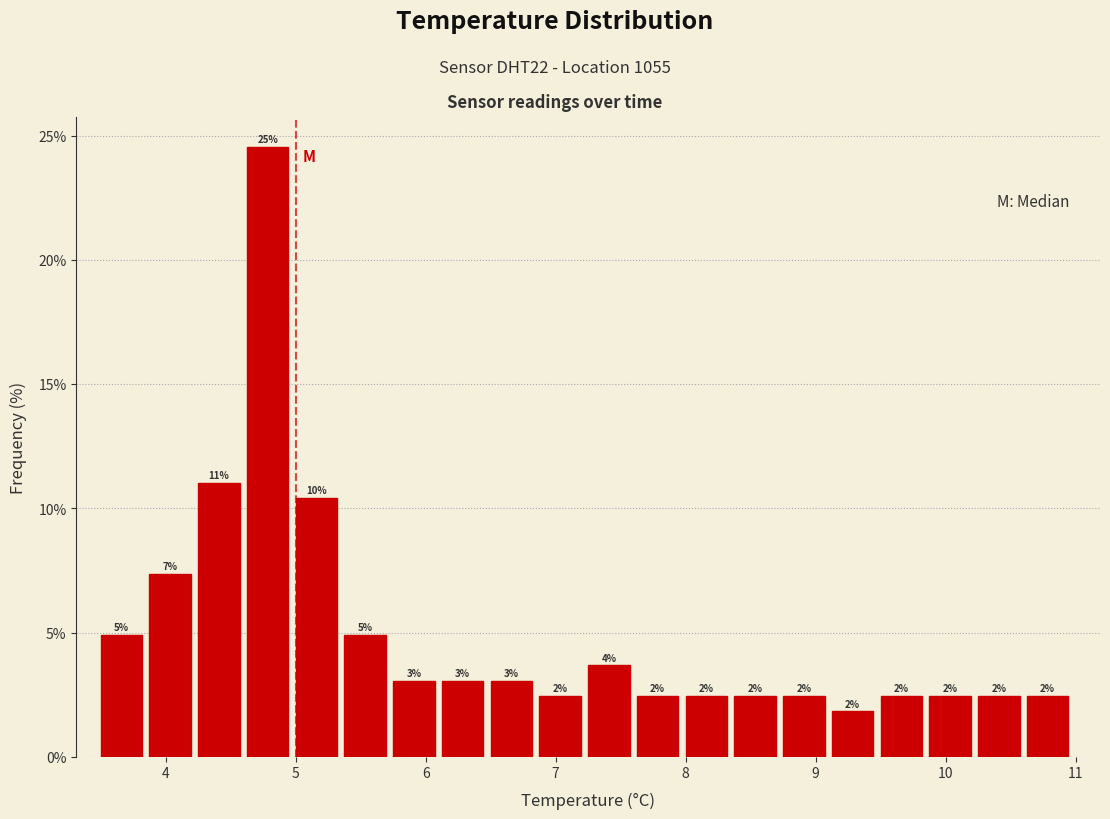

Around what value on the x-axis is the tallest bar? Give the approximate position of its centre, as read against the axis.

4.8